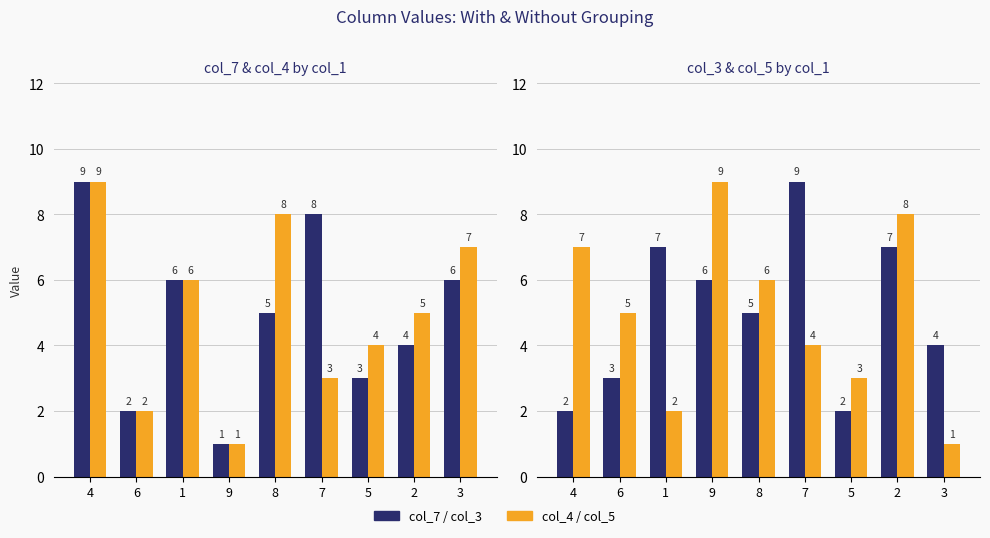

At which label is col_4 closest to 5?

2